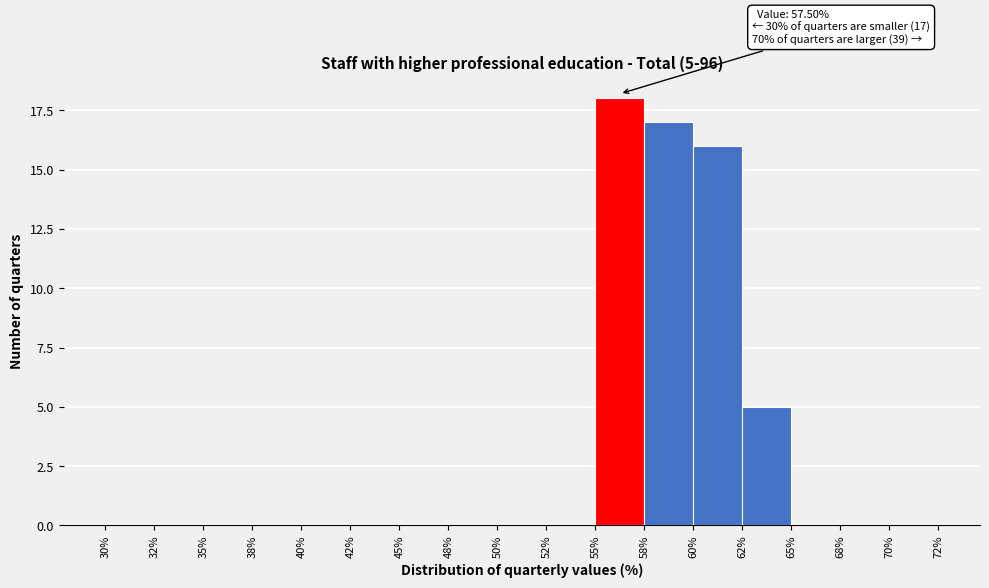

Reading left to right, list all the values displayed in this chart.

30%=0	32%=0	35%=0	38%=0	40%=0	42%=0	45%=0	48%=0	50%=0	52%=0	55%=18	58%=17	60%=16	62%=5	65%=0	68%=0	70%=0